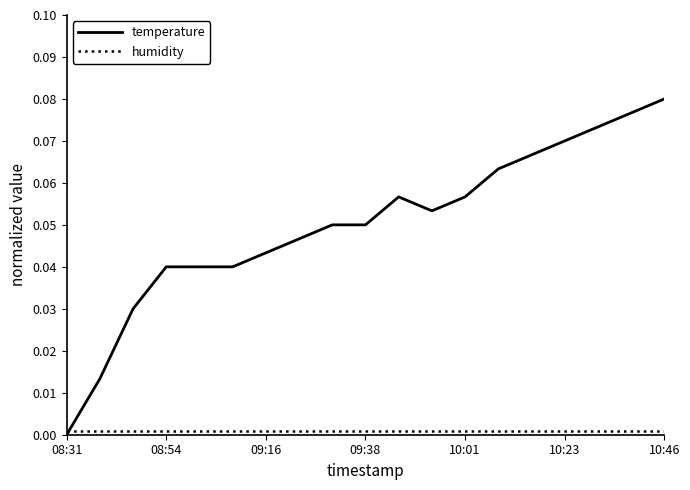

True or false: temperature has more than 0 interior local peaks.

True